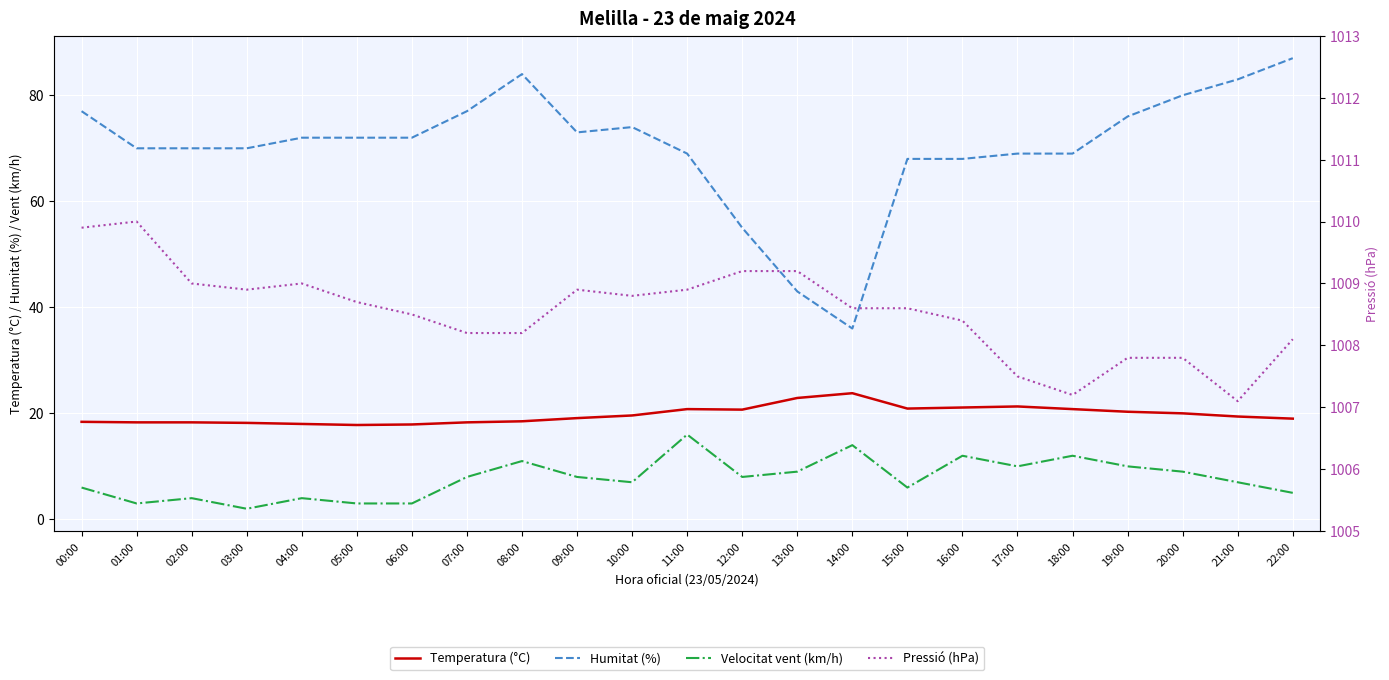

What position from the left is 13:00?

14